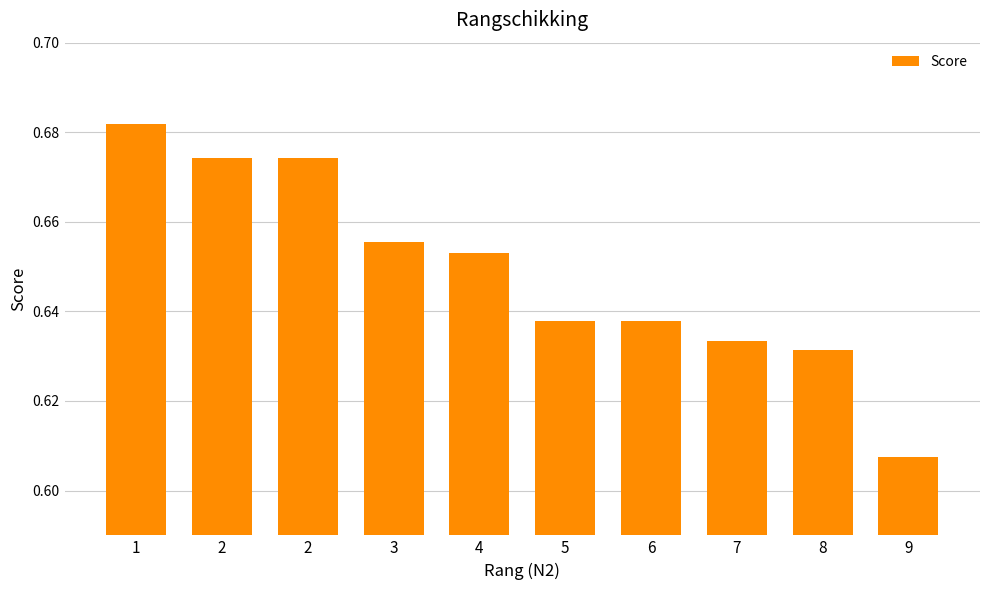

What is the maximum value shown in the chart?

0.7